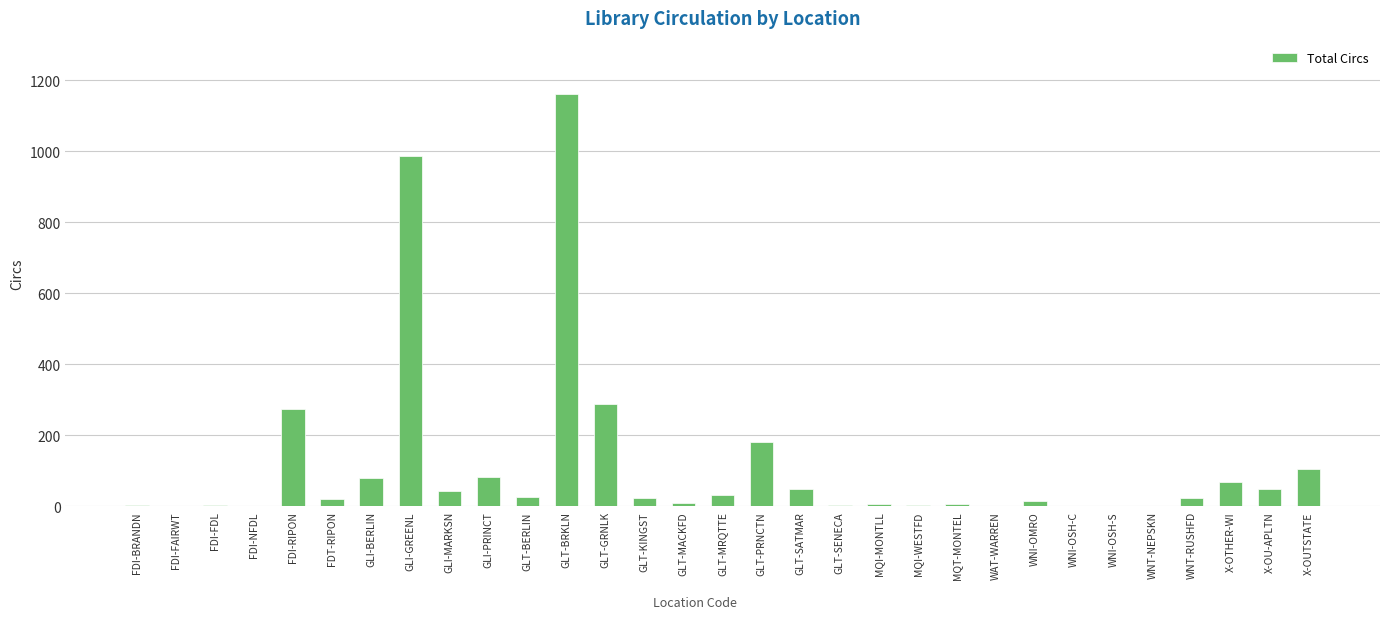

At which category does the chart reach its peak across all series?

GLT-BRKLN